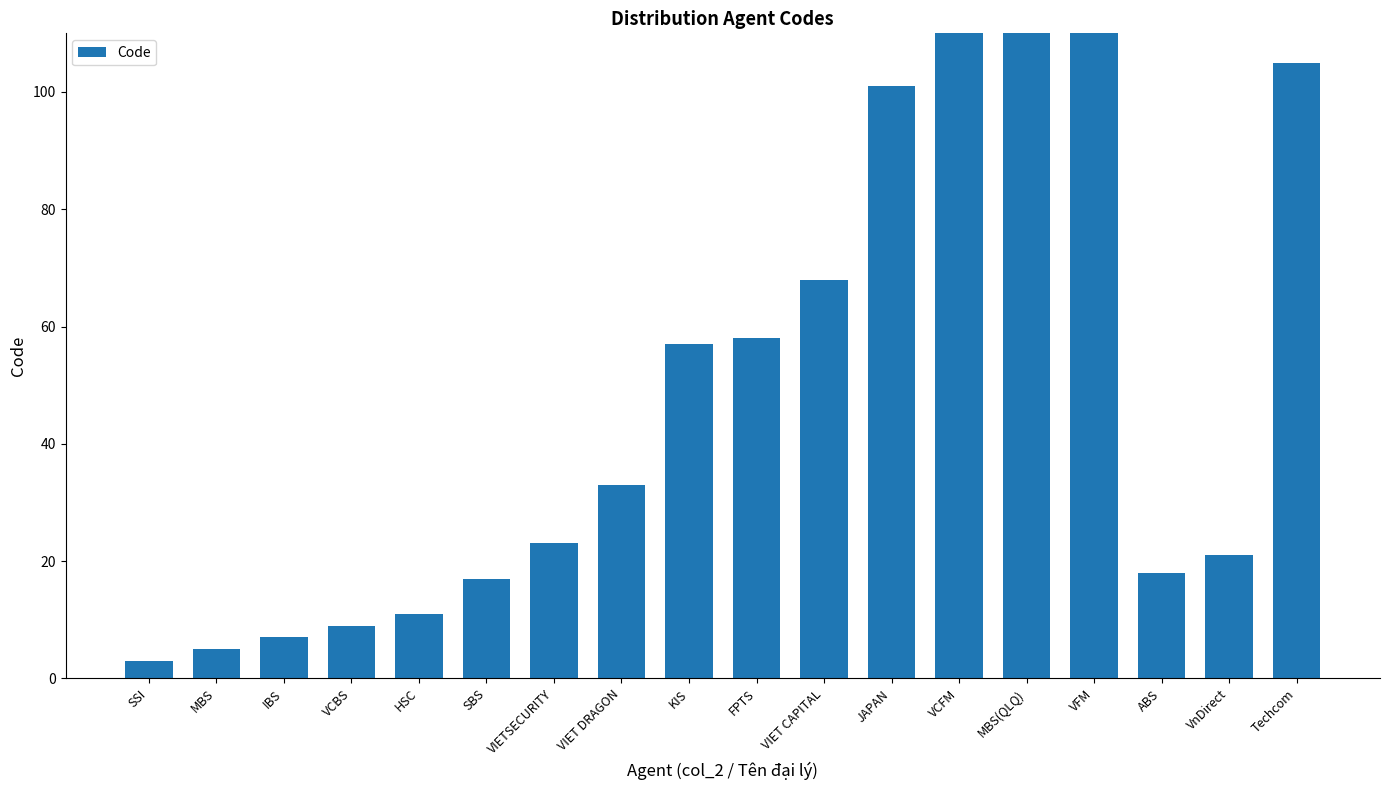

How many bars are there in total?

18